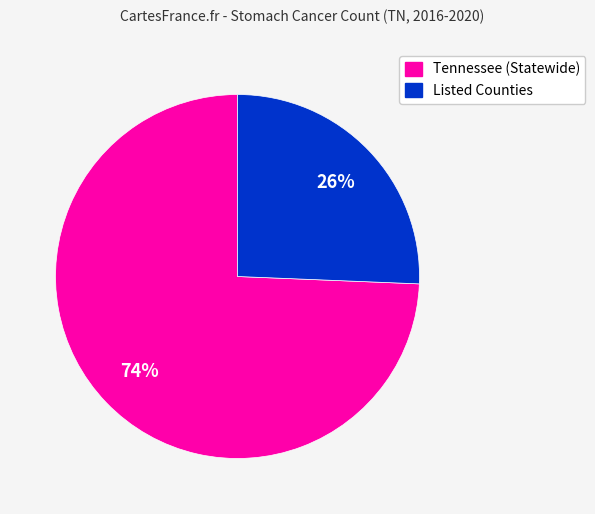

Is there a majority slice in this chart?

Yes